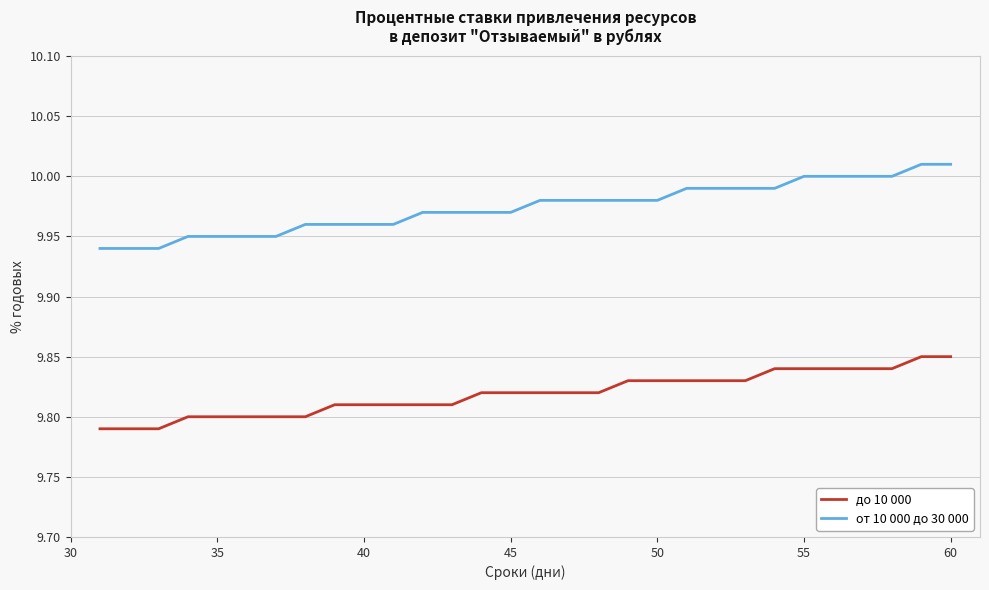

Rank the series by their maximum value, from highest to lowest.

от 10 000 до 30 000, до 10 000